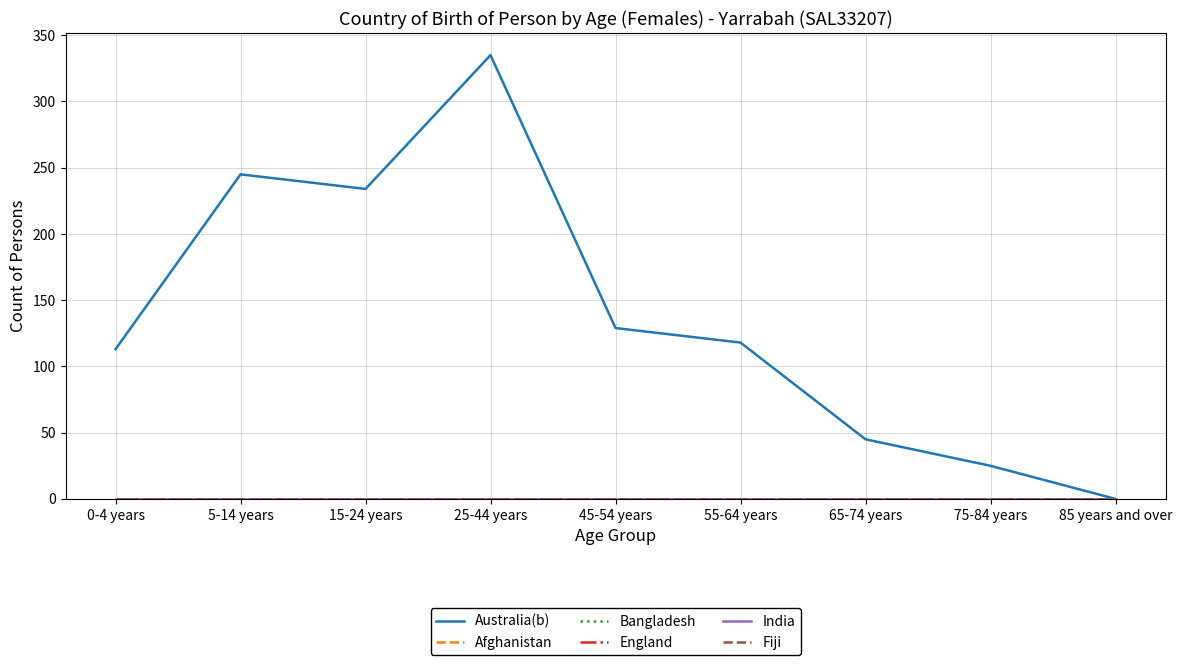

What is the spread (max minus min) of values at 55-64 years?

118